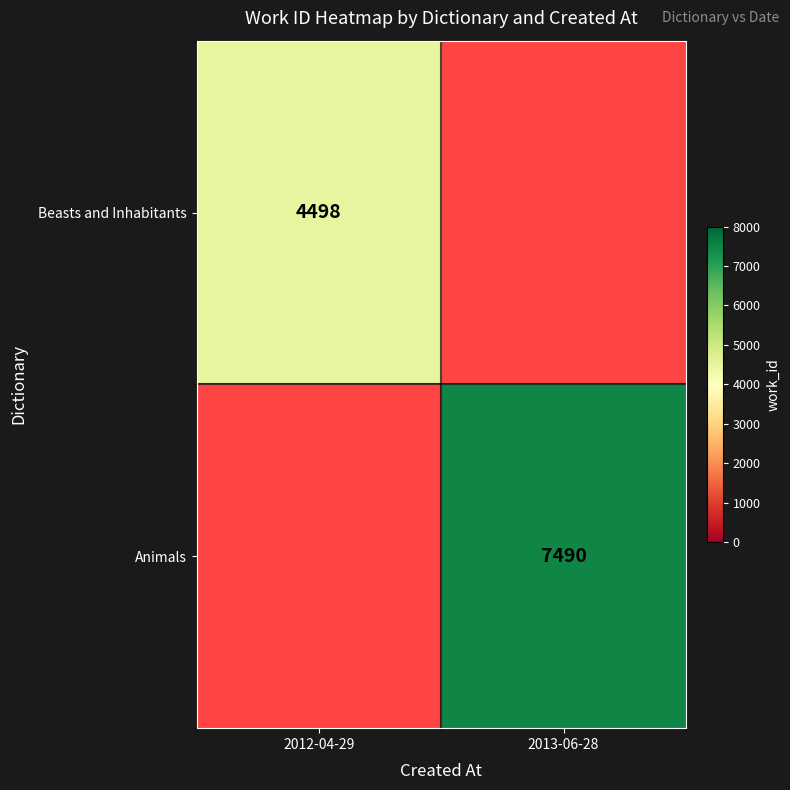

True or false: Beasts and Inhabitants has a value of 1435 at 2012-04-29.

False